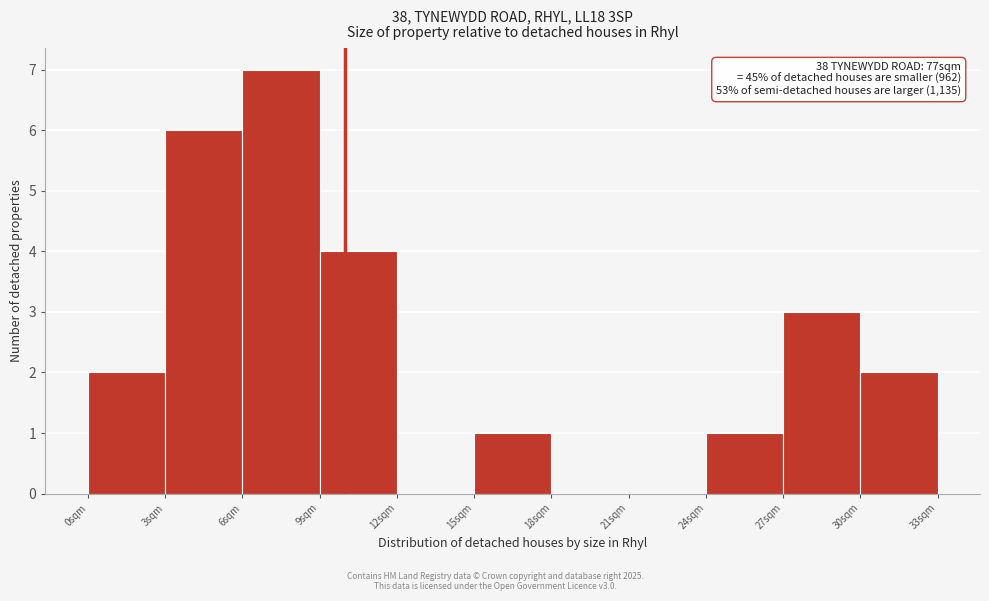

Over which range of the x-axis is the bar tallest?

6 to 9